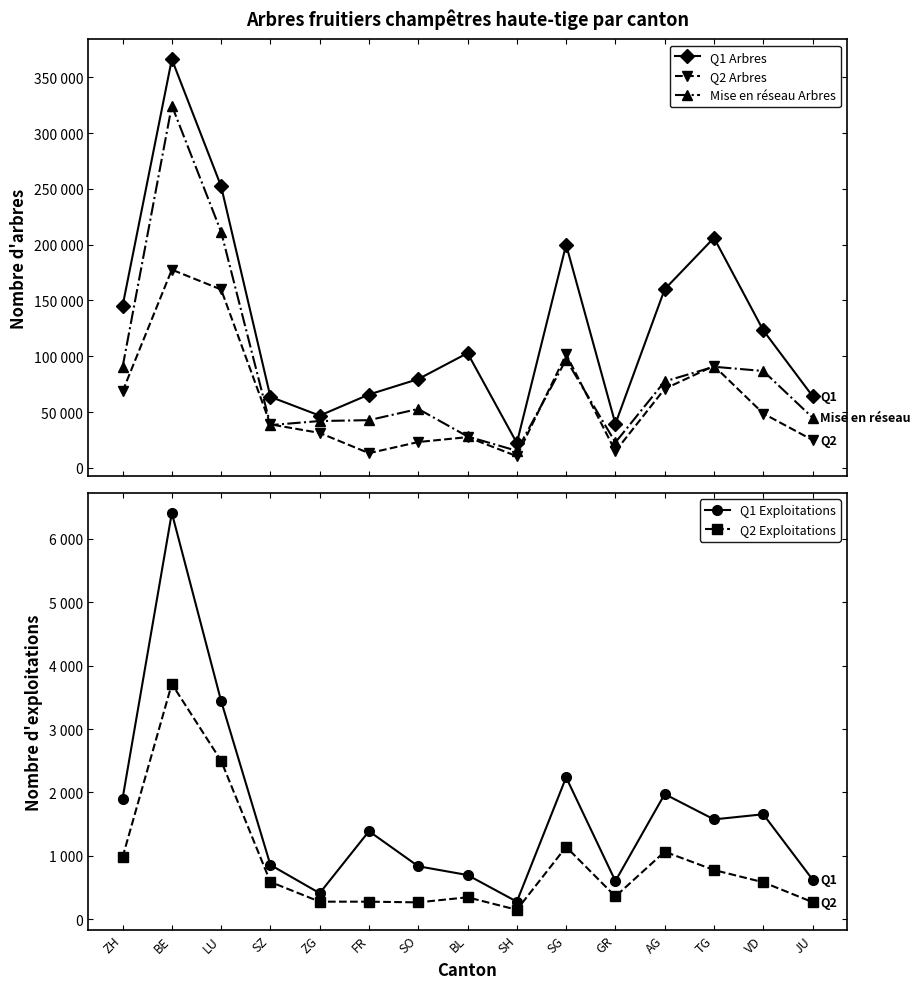

Which series has the widest spread of values?

Q1 Arbres